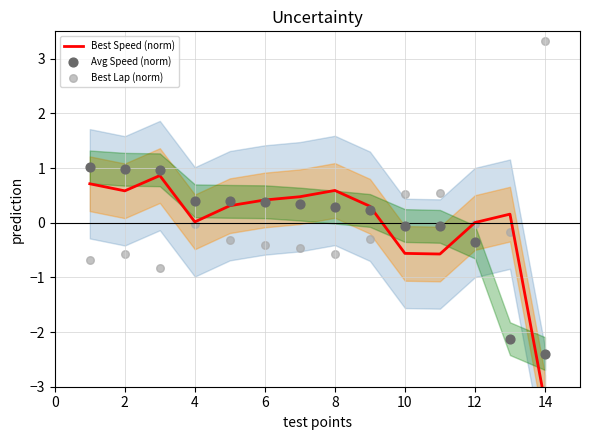

What are all the series names shown in the legend?

Best Speed (norm), Avg Speed (norm), Best Lap (norm)